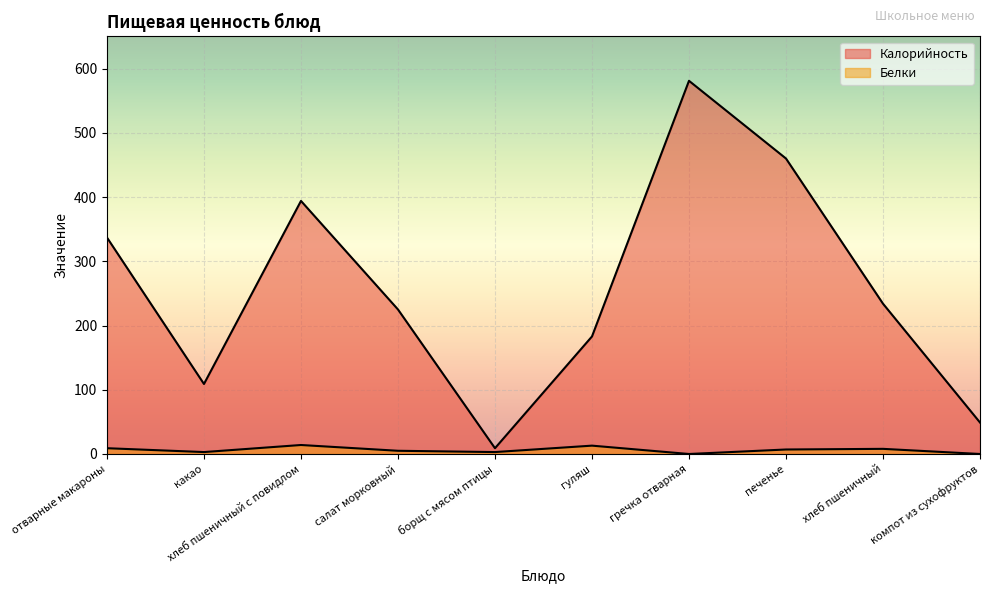

Which series has the largest total across all categories?

Калорийность